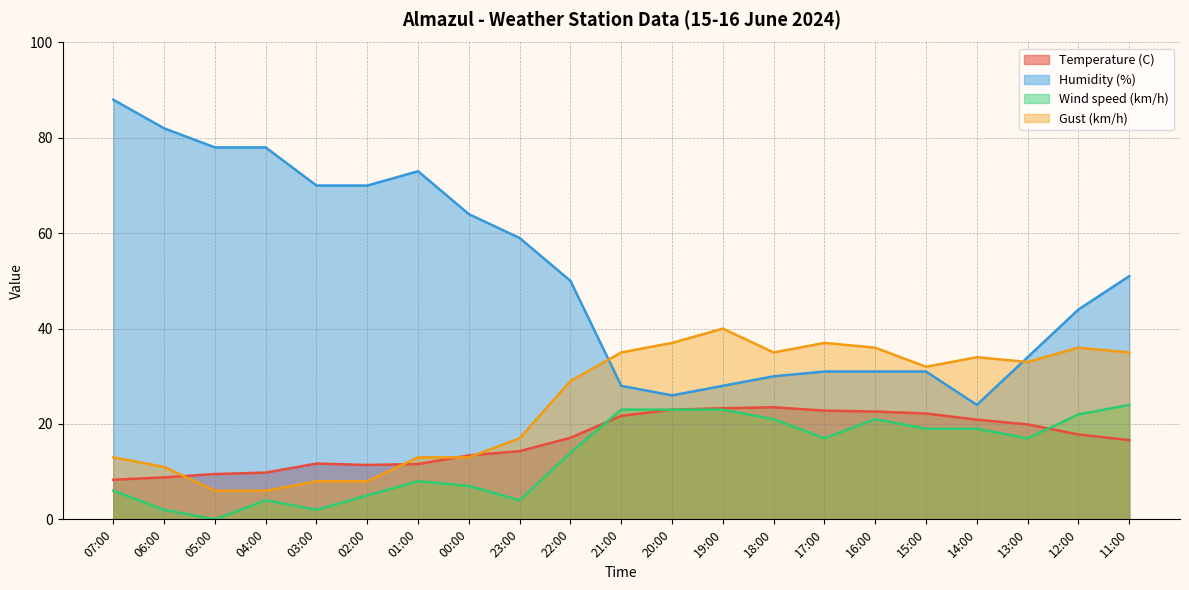

At which category does Temperature (C) reach its first local peak?

03:00